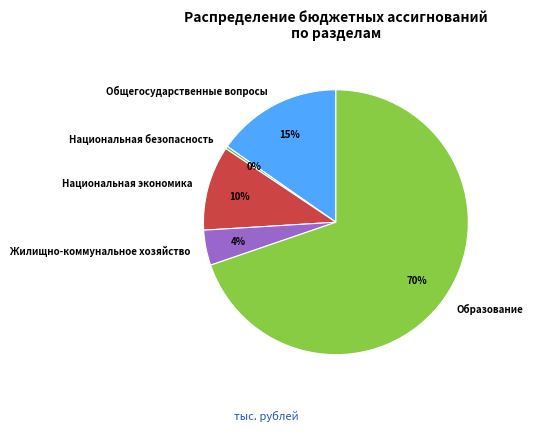

How many segments does this pie chart have?

5